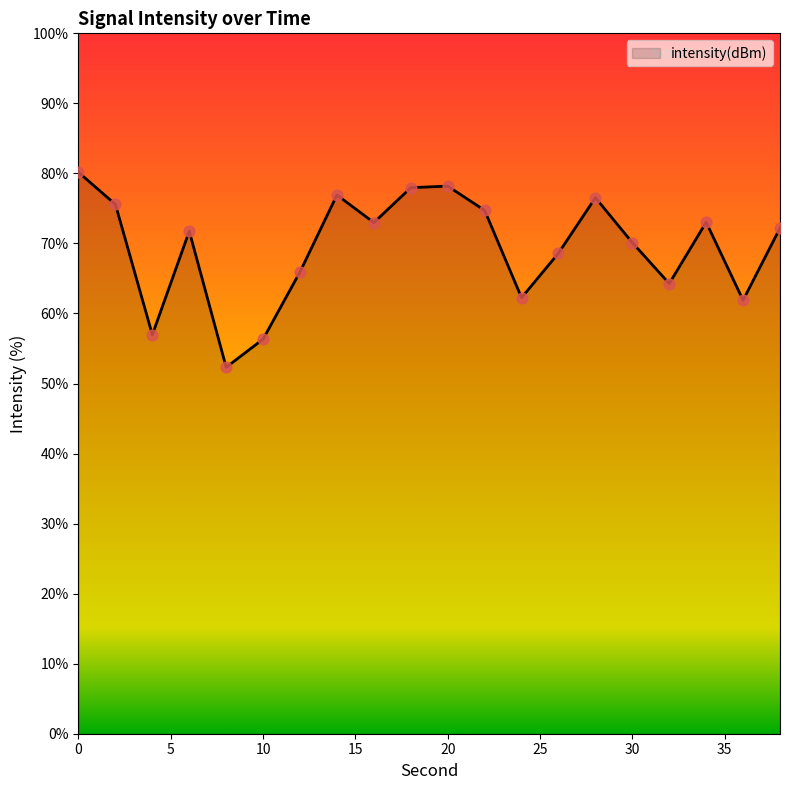

What is the greatest value displayed?

80.2